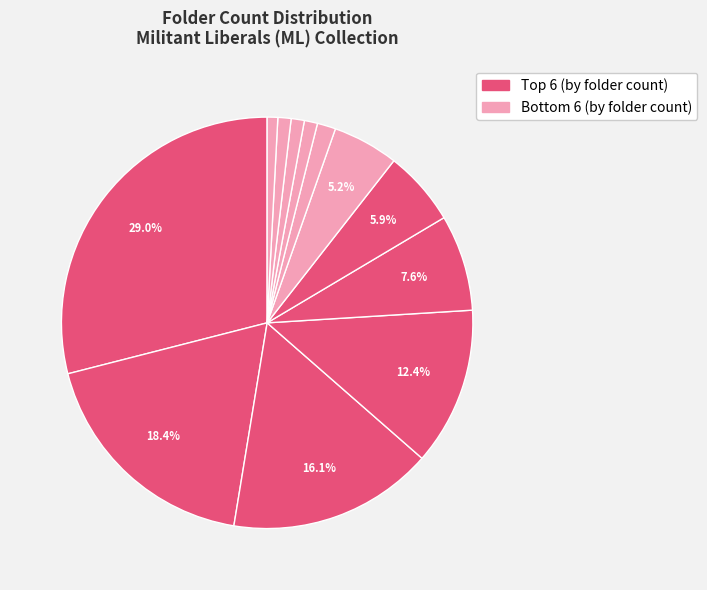

Count the number of slices in the pie.

12